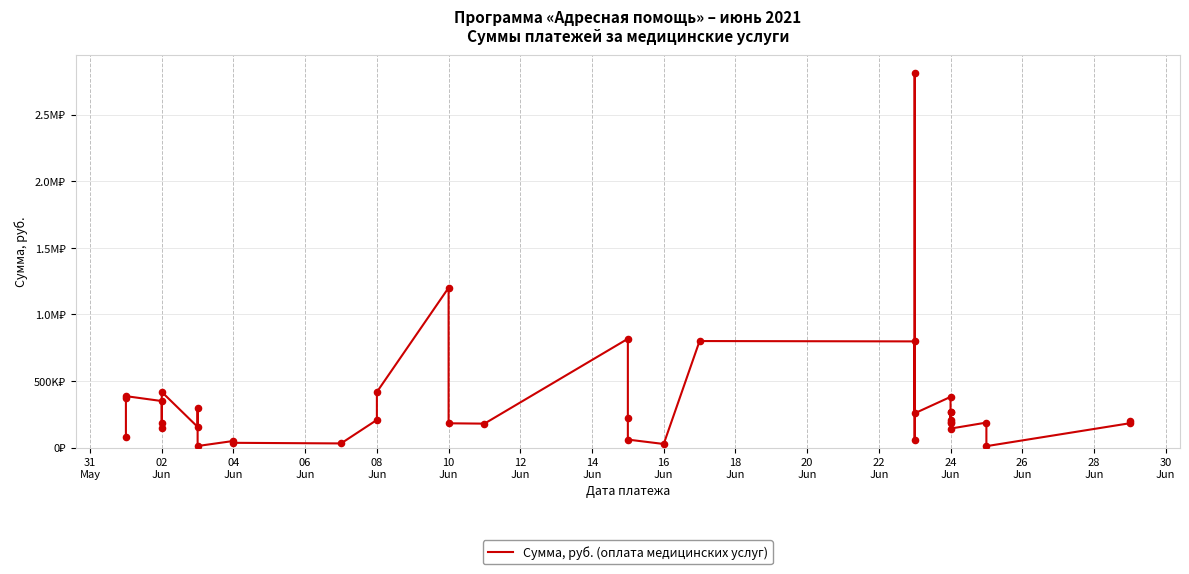

What is the change in value from 10 Jun to 24 Jun?

-39600.0